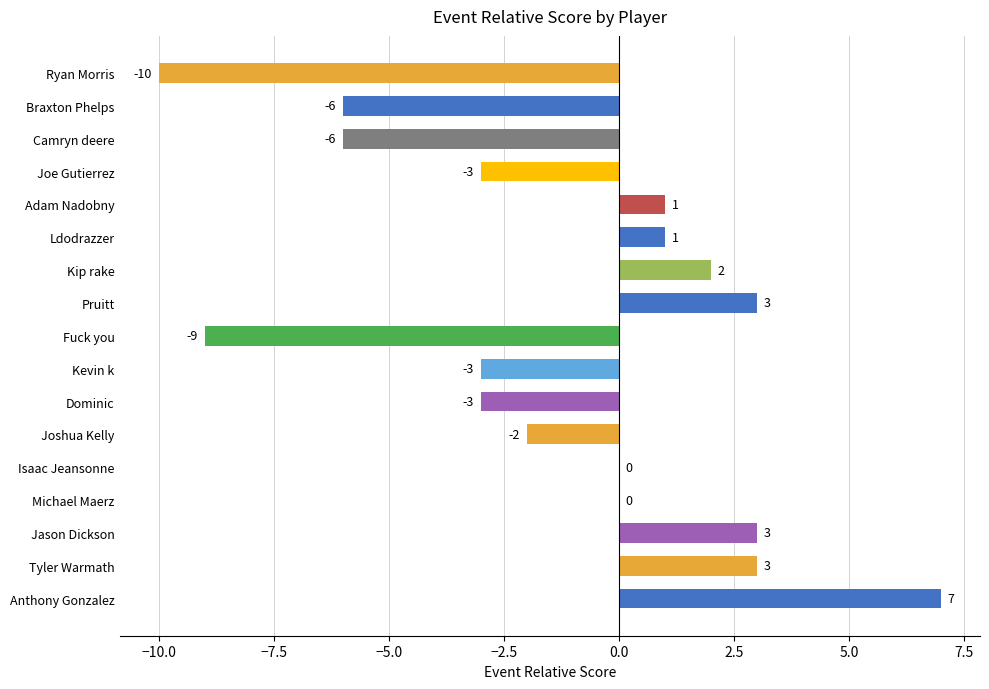

Where is the data nearest to the value -1?

Joshua Kelly